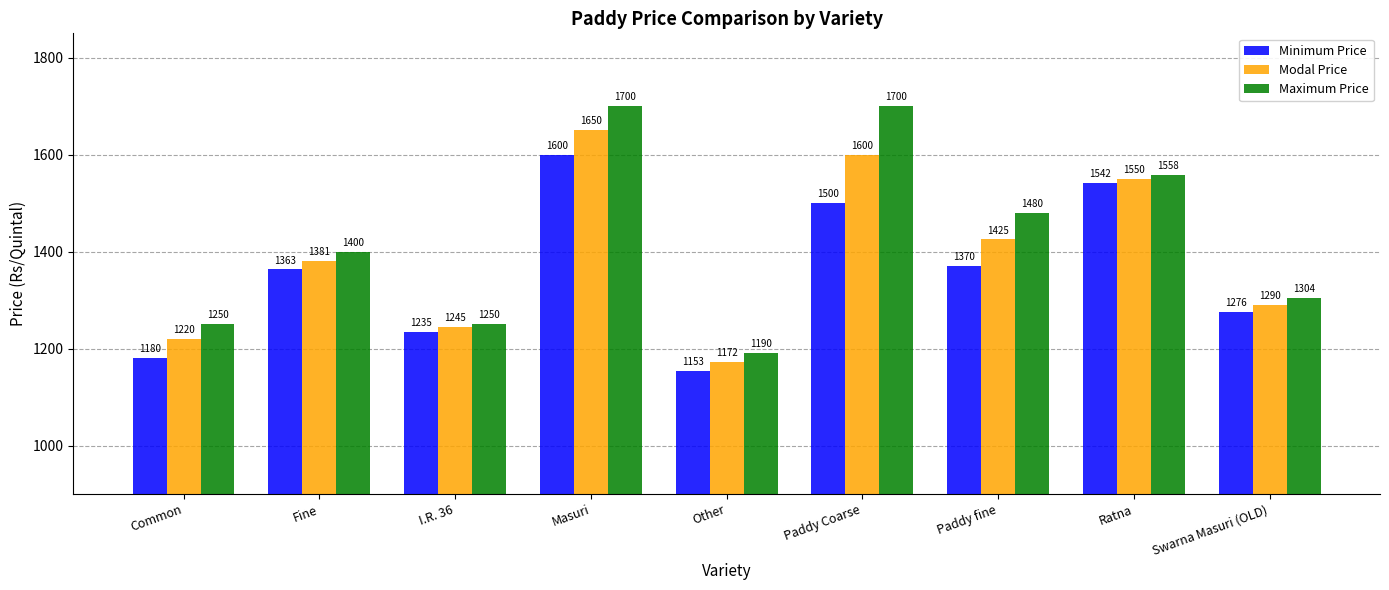

What is the spread (max minus min) of values at Fine?

37